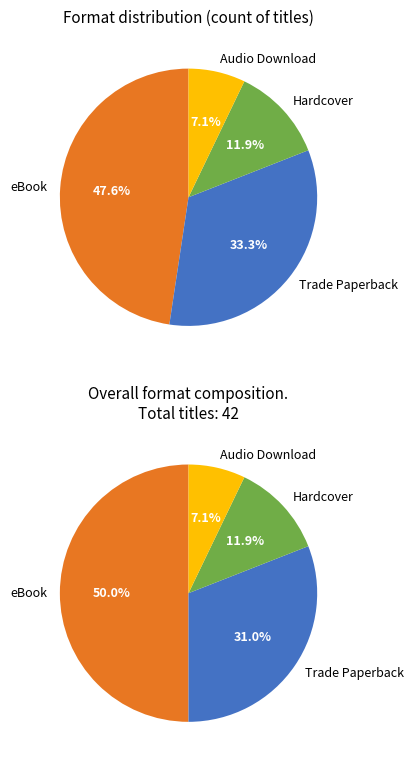

What portion of the pie excludes Hardcover?

88.1%